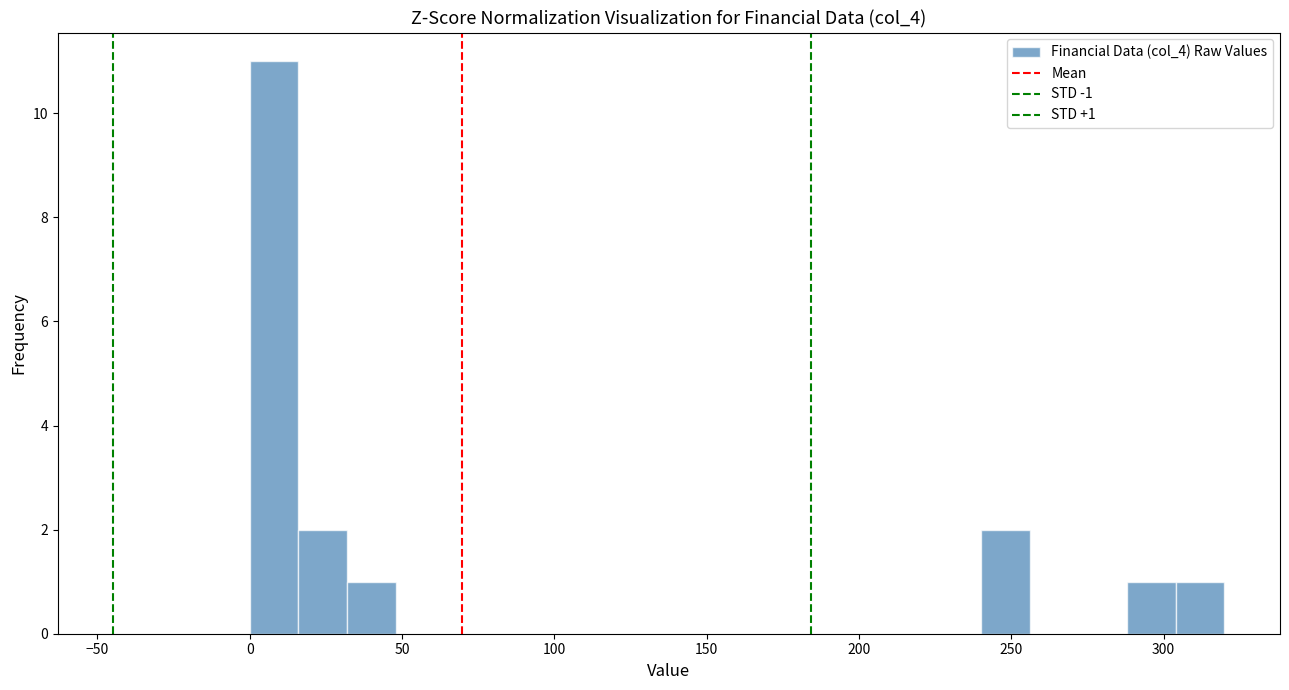

Read against the x-axis, roughly where is the centre of the tallest bar?

10